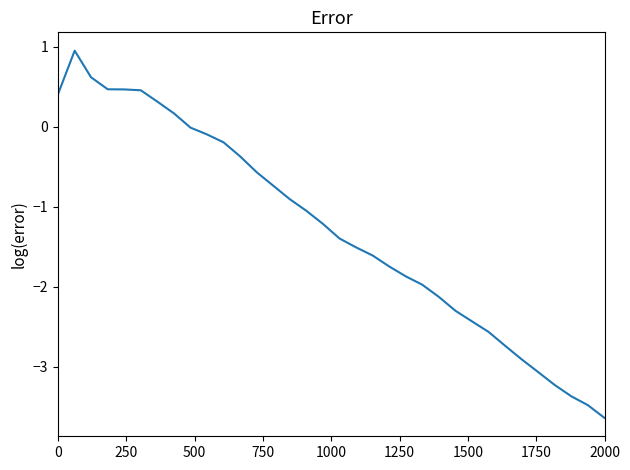

Which category has the lowest value across all series?

2000